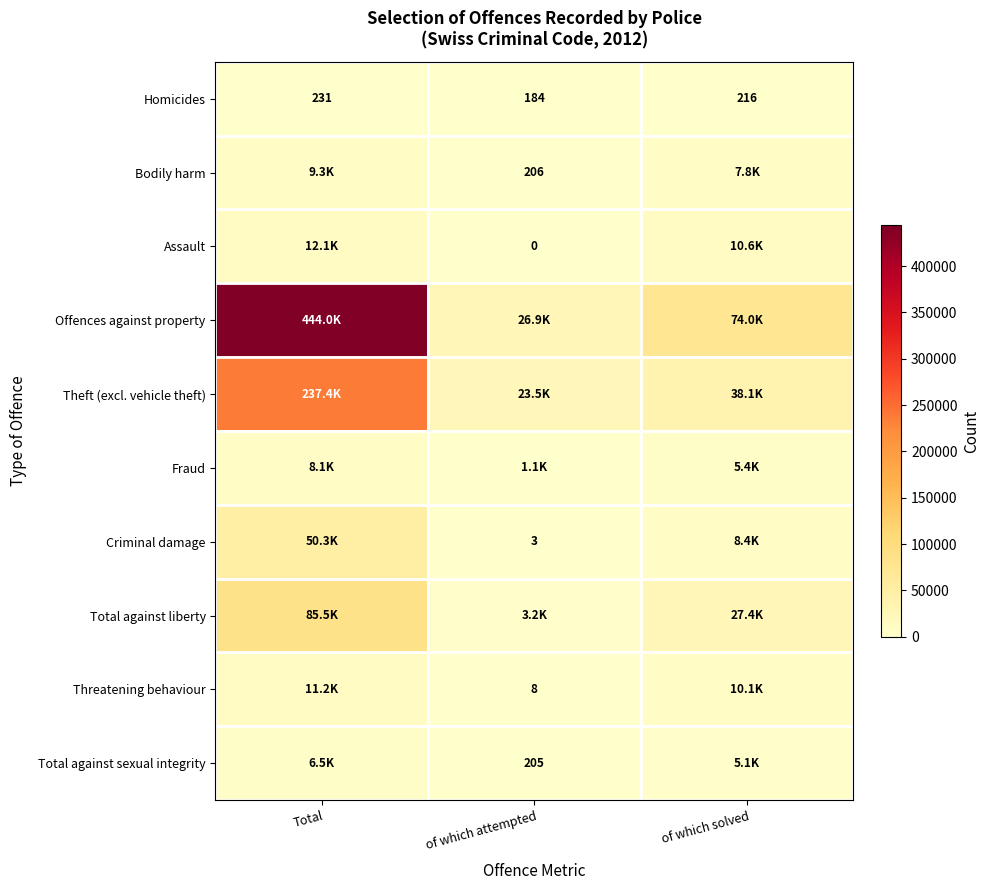

What is the difference between the maximum and minimum values in the Homicides series?

47